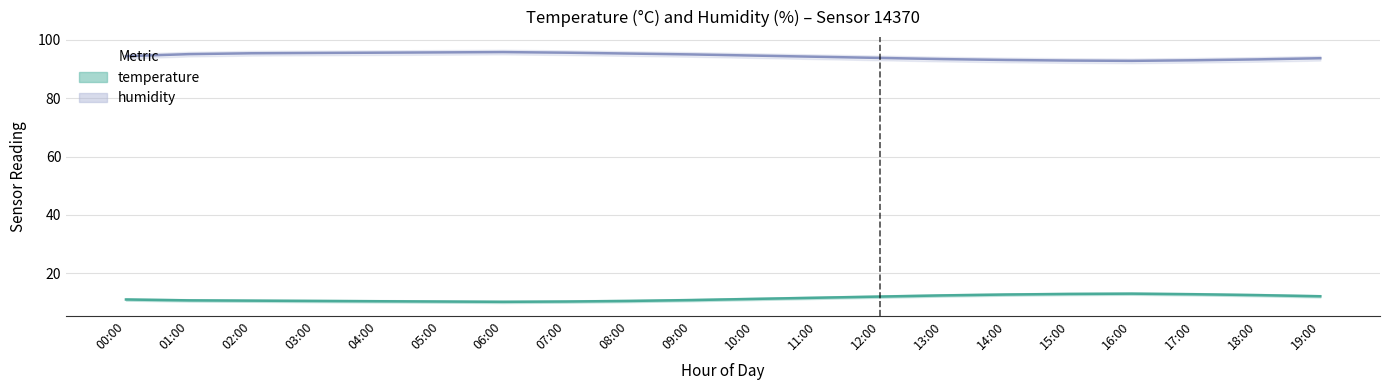

Which series has the largest range (max minus min)?

humidity